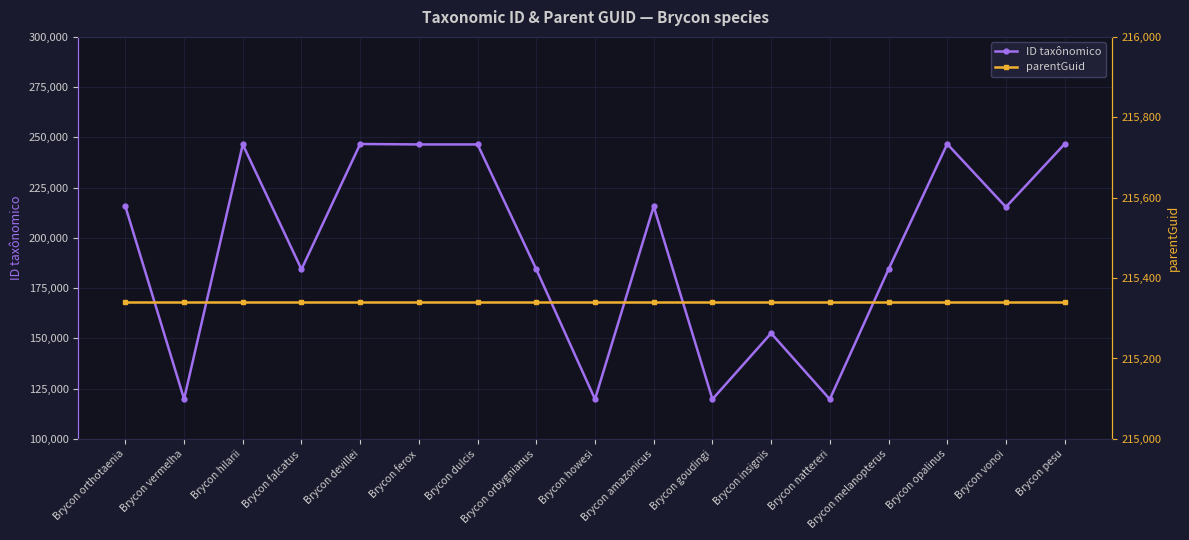

What is the minimum value shown in the chart?

119714